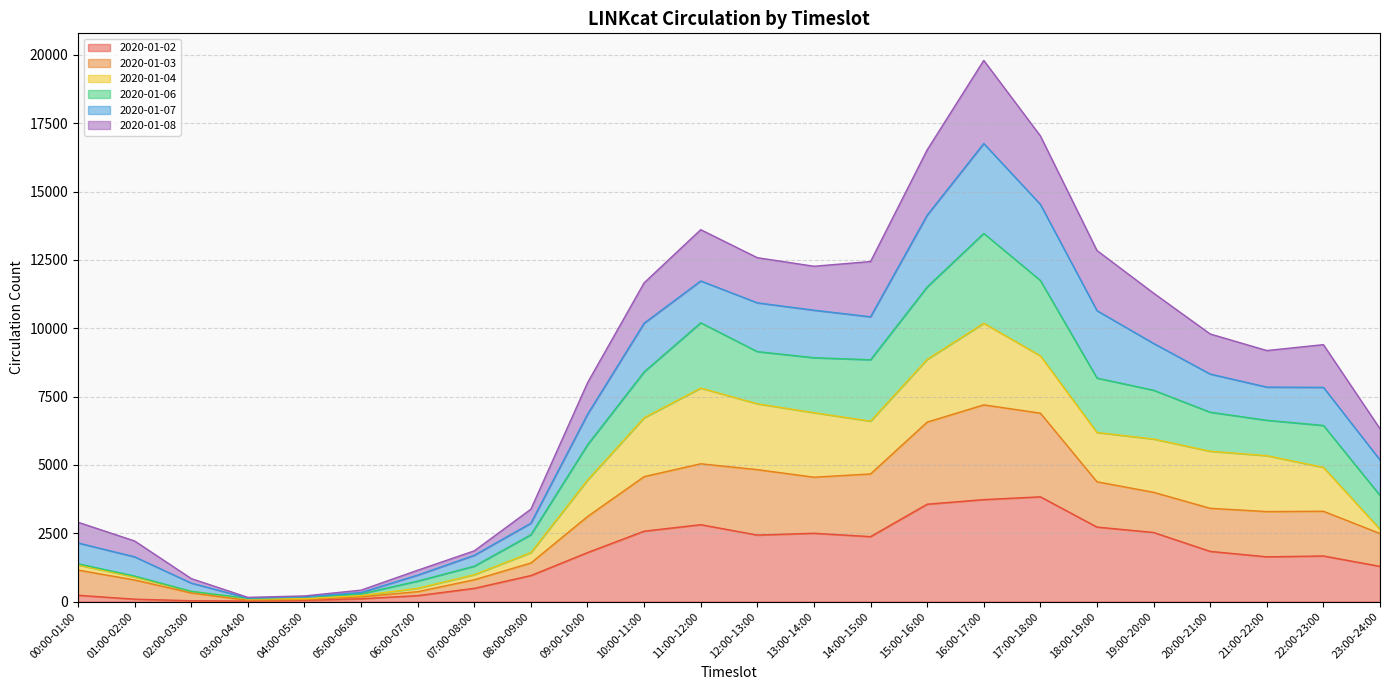

What is the label of the 7th point from the right?

17:00-18:00